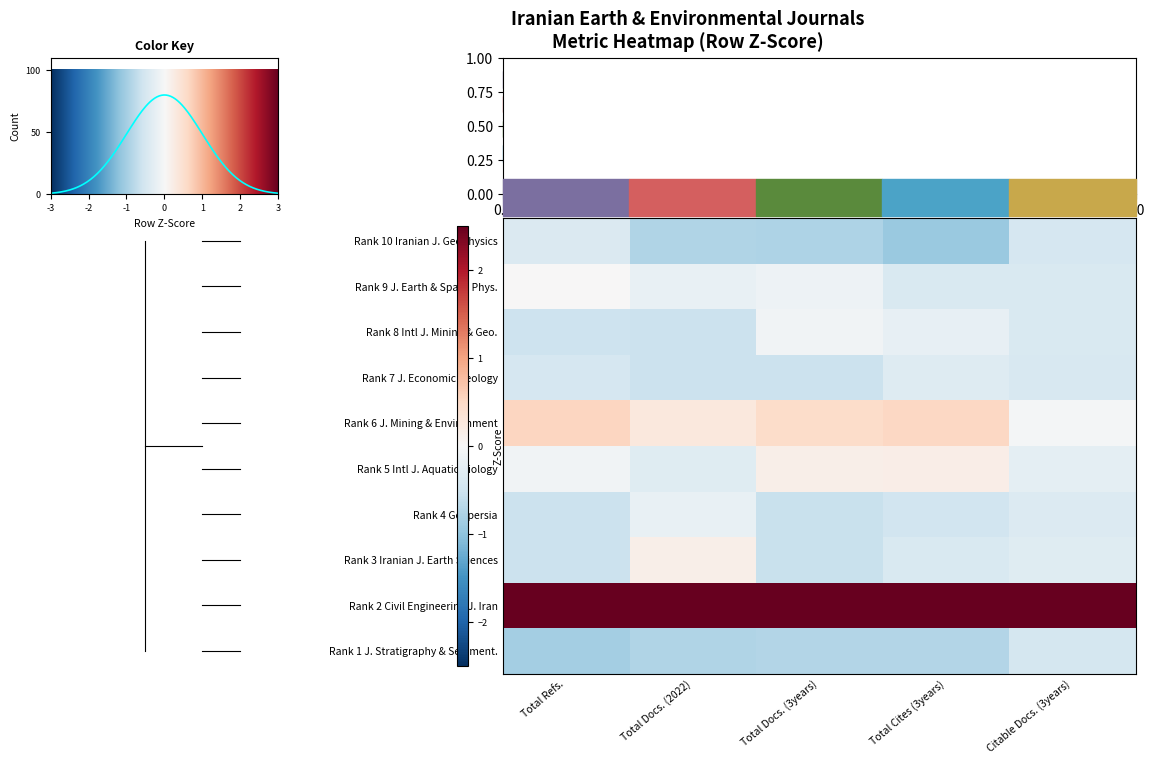

Reading left to right, what are all the values shown in this chart?

Rank 10 Iranian J. Geophysics: Total Refs.=-0.4	Total Docs. (2022)=-0.8	Total Docs. (3years)=-0.8	Total Cites (3years)=-0.9	Citable Docs. (3years)=-0.4
Rank 9 J. Earth & Space Phys.: Total Refs.=0.0	Total Docs. (2022)=-0.2	Total Docs. (3years)=-0.1	Total Cites (3years)=-0.4	Citable Docs. (3years)=-0.4
Rank 8 Intl J. Mining & Geo.: Total Refs.=-0.5	Total Docs. (2022)=-0.5	Total Docs. (3years)=-0.1	Total Cites (3years)=-0.2	Citable Docs. (3years)=-0.4
Rank 7 J. Economic Geology: Total Refs.=-0.4	Total Docs. (2022)=-0.5	Total Docs. (3years)=-0.5	Total Cites (3years)=-0.3	Citable Docs. (3years)=-0.4
Rank 6 J. Mining & Environment: Total Refs.=0.5	Total Docs. (2022)=0.3	Total Docs. (3years)=0.5	Total Cites (3years)=0.5	Citable Docs. (3years)=-0.0
Rank 5 Intl J. Aquatic Biology: Total Refs.=-0.1	Total Docs. (2022)=-0.3	Total Docs. (3years)=0.2	Total Cites (3years)=0.2	Citable Docs. (3years)=-0.3
Rank 4 Geopersia: Total Refs.=-0.5	Total Docs. (2022)=-0.2	Total Docs. (3years)=-0.6	Total Cites (3years)=-0.5	Citable Docs. (3years)=-0.4
Rank 3 Iranian J. Earth Sciences: Total Refs.=-0.5	Total Docs. (2022)=0.1	Total Docs. (3years)=-0.6	Total Cites (3years)=-0.4	Citable Docs. (3years)=-0.3
Rank 2 Civil Engineering J. Iran: Total Refs.=2.8	Total Docs. (2022)=2.8	Total Docs. (3years)=2.8	Total Cites (3years)=2.8	Citable Docs. (3years)=3.0
Rank 1 J. Stratigraphy & Sediment.: Total Refs.=-0.8	Total Docs. (2022)=-0.8	Total Docs. (3years)=-0.7	Total Cites (3years)=-0.7	Citable Docs. (3years)=-0.4